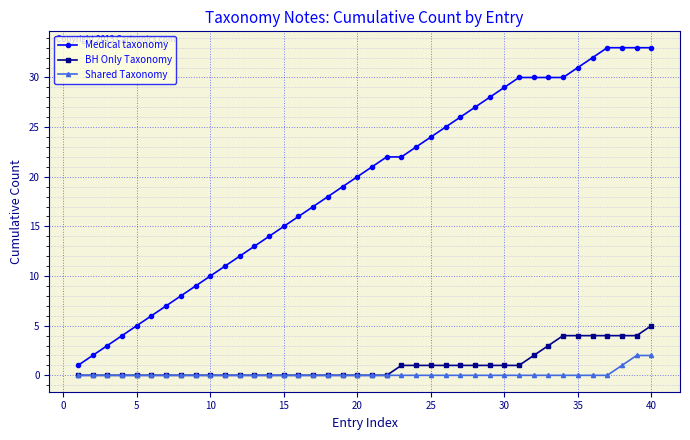

Does the chart display data point markers on the line(s)?

Yes